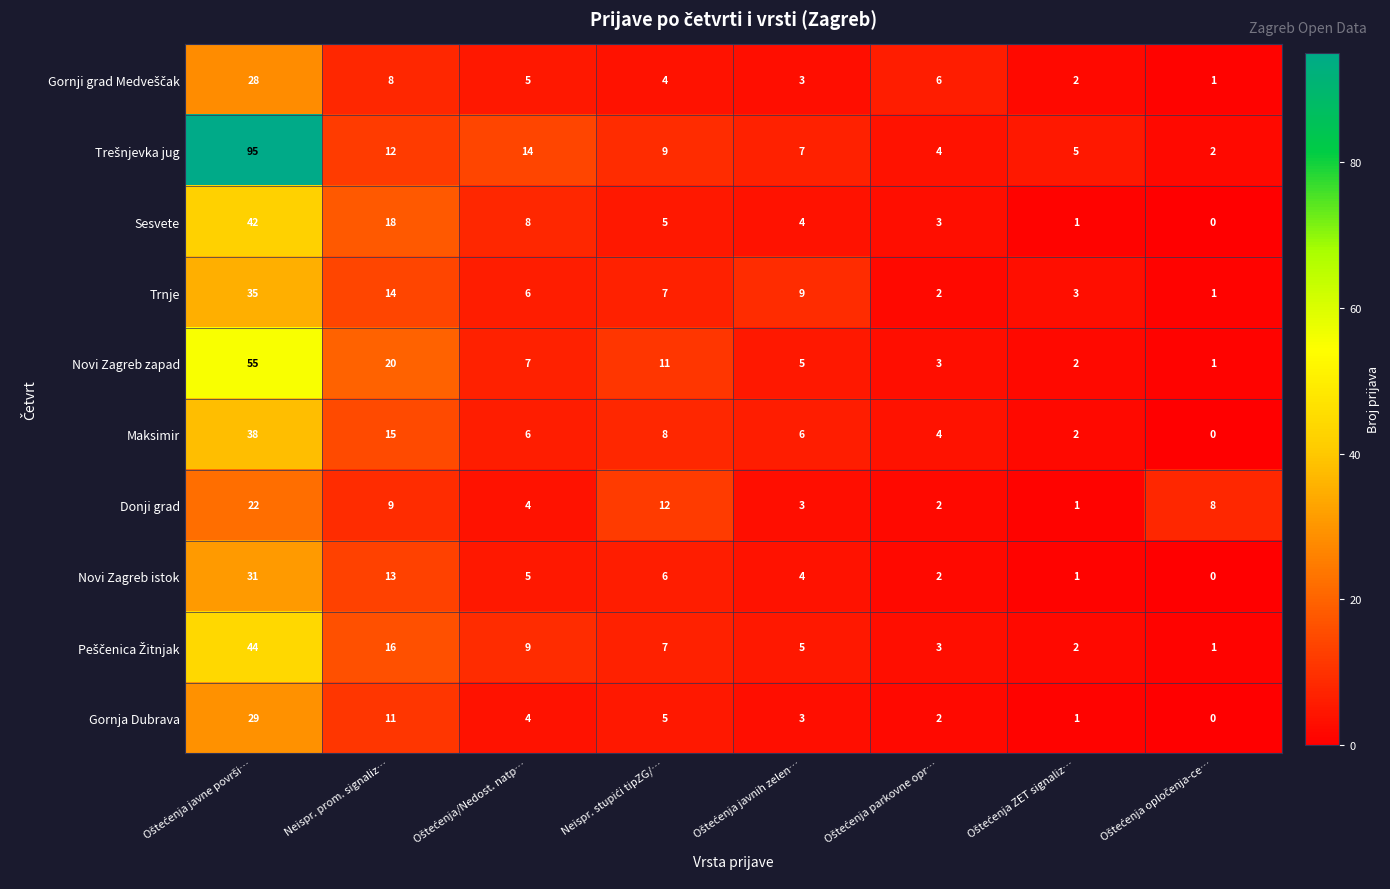

What is the average value of the Novi Zagreb istok series?

8